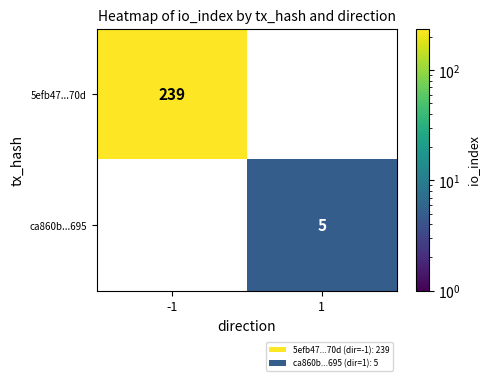

Which label corresponds to the largest value in the chart?

-1